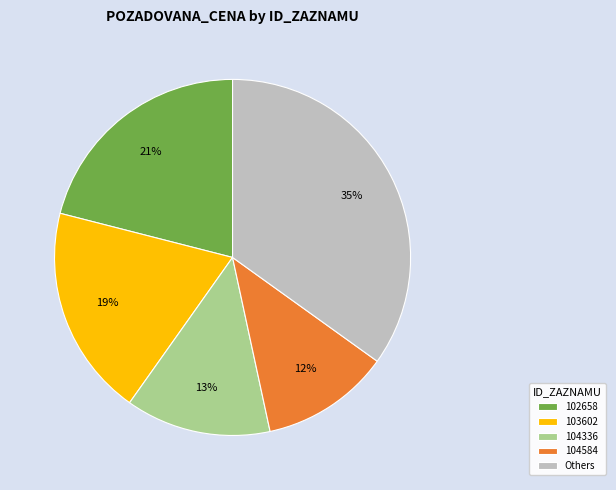

Combined, do 104584 and 102658 account for over 50%?

No